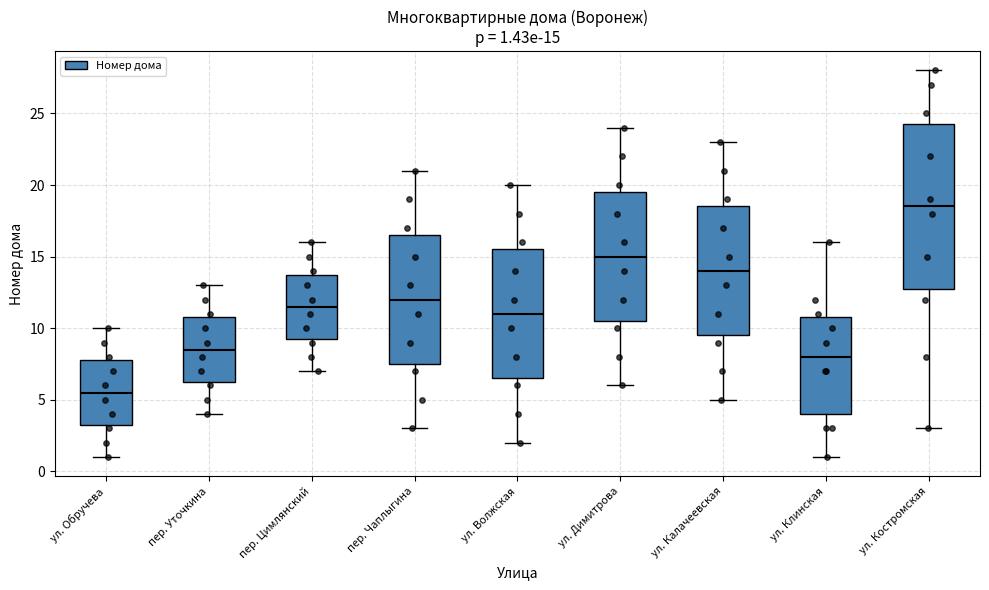

Which box's median line is the highest?

ул. Костромская